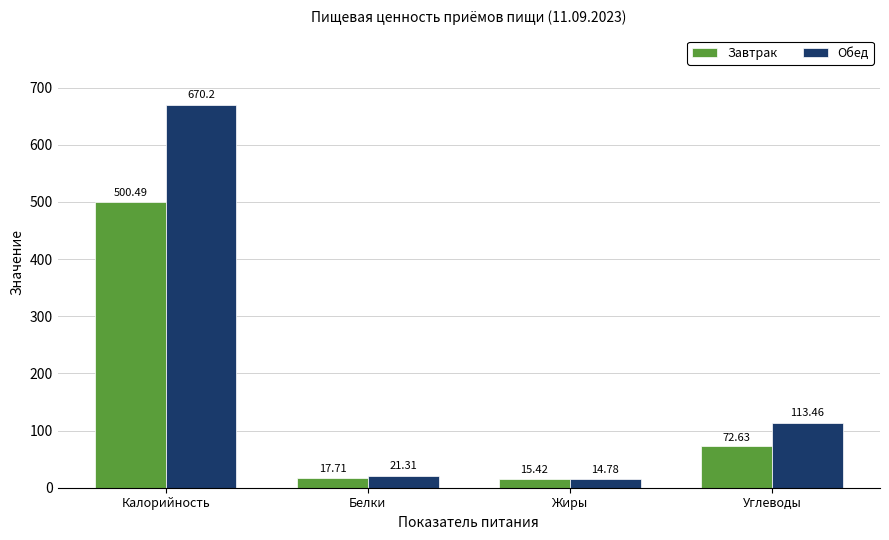

Reading left to right, transcribe all the data shown in this chart.

Завтрак: Калорийность=500.5	Белки=17.7	Жиры=15.4	Углеводы=72.6
Обед: Калорийность=670.2	Белки=21.3	Жиры=14.8	Углеводы=113.5